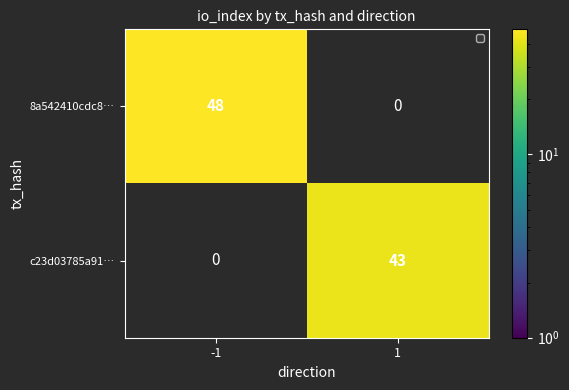

The value of c23d03785a91… at 1 is 67. True or false?

False